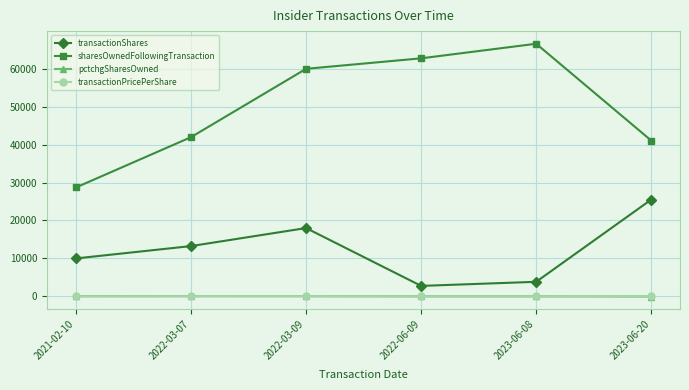

What is the label of the 4th point from the right?

2022-03-09